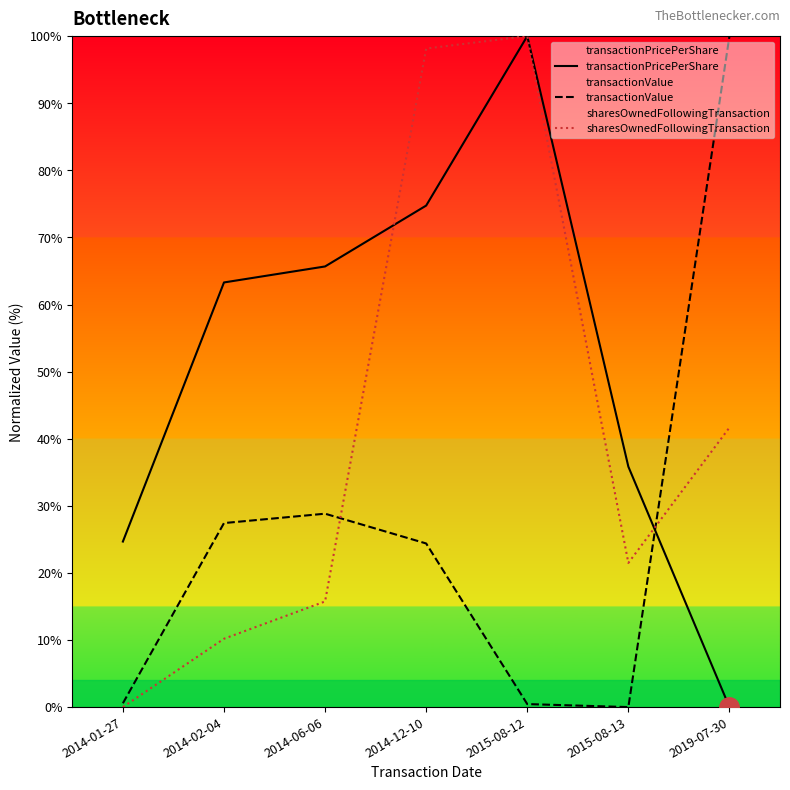

Which series changed the most between 2015-08-12 and 2015-08-13?

sharesOwnedFollowingTransaction